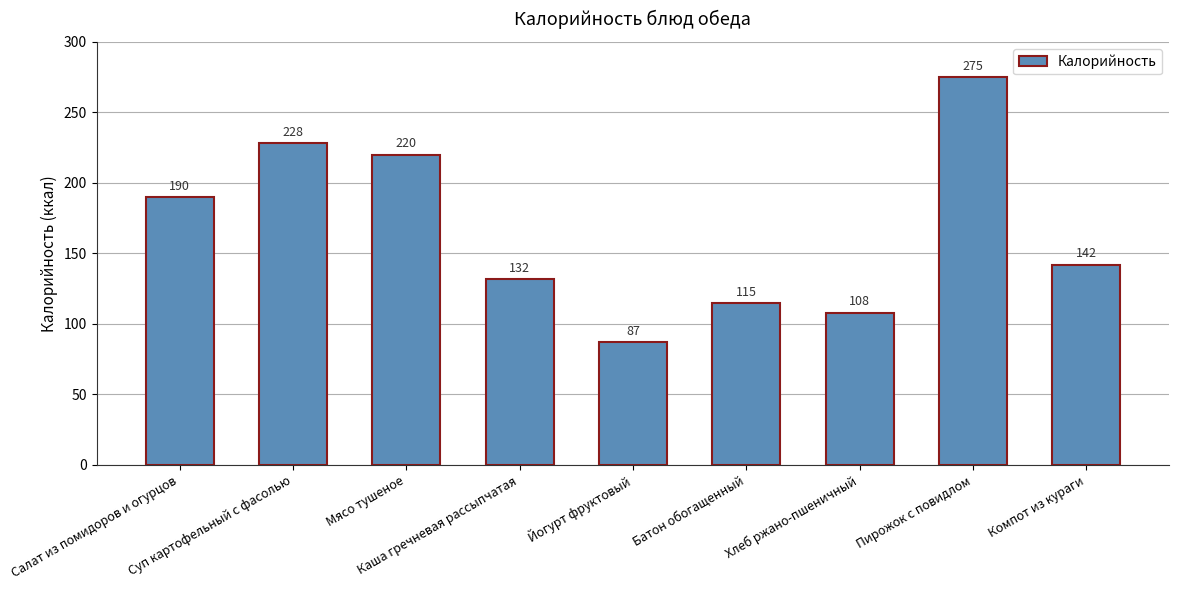

The chart shows a value of 73 at Компот из кураги. True or false?

False